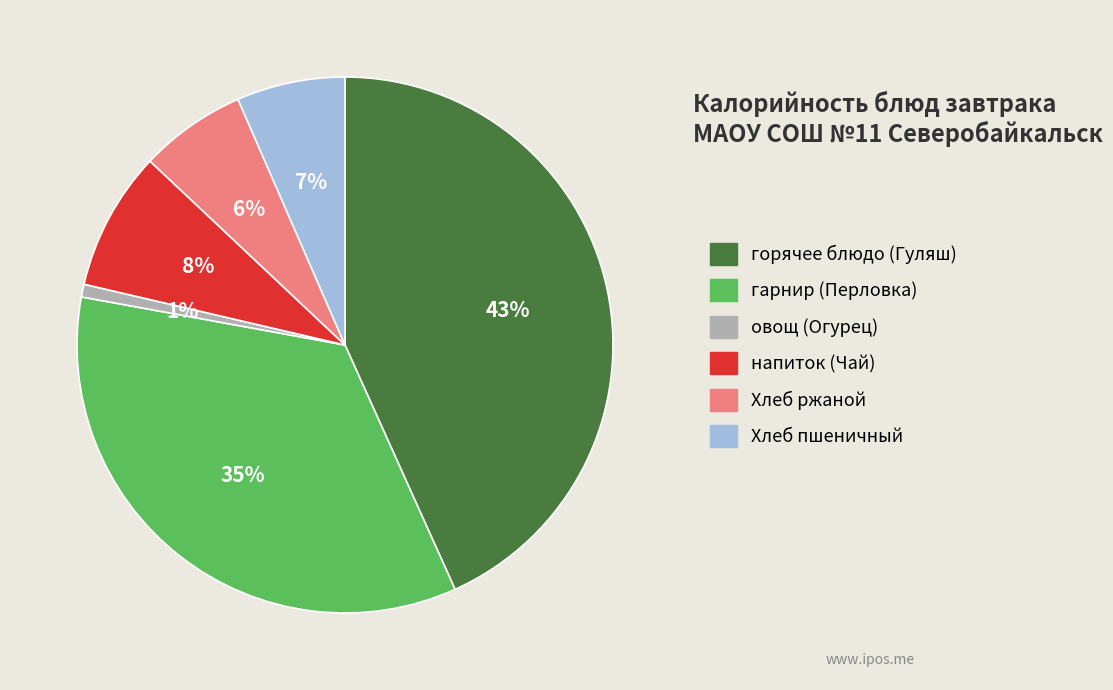

To the nearest percent, what percentage of the pie is Хлеб пшеничный?

7%